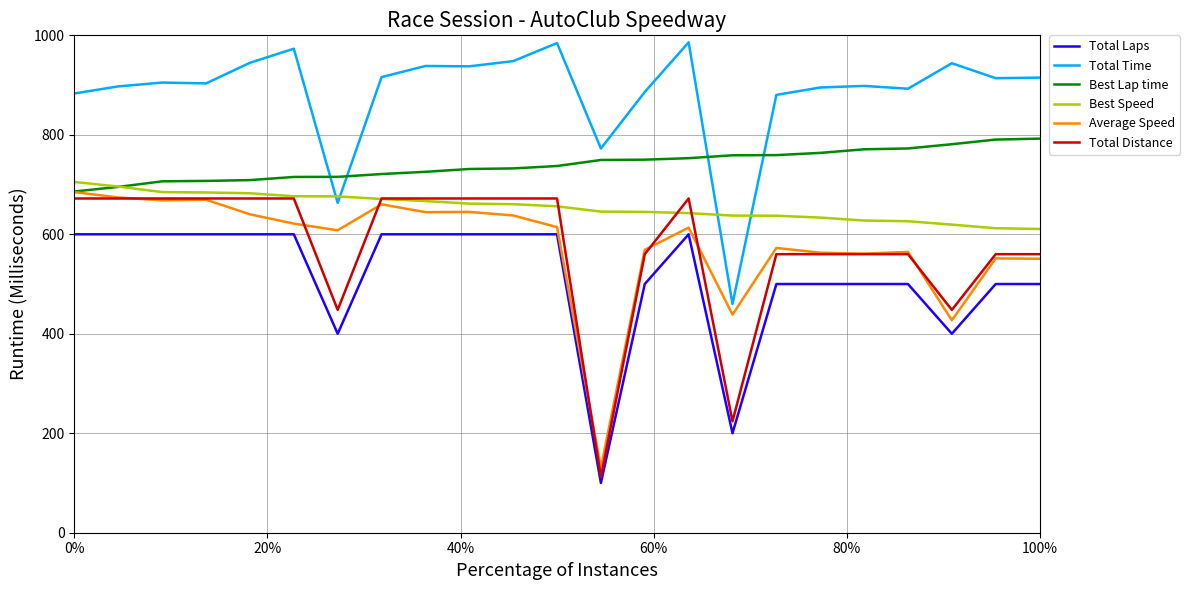

True or false: Total Distance and Total Time cross at least once.

False